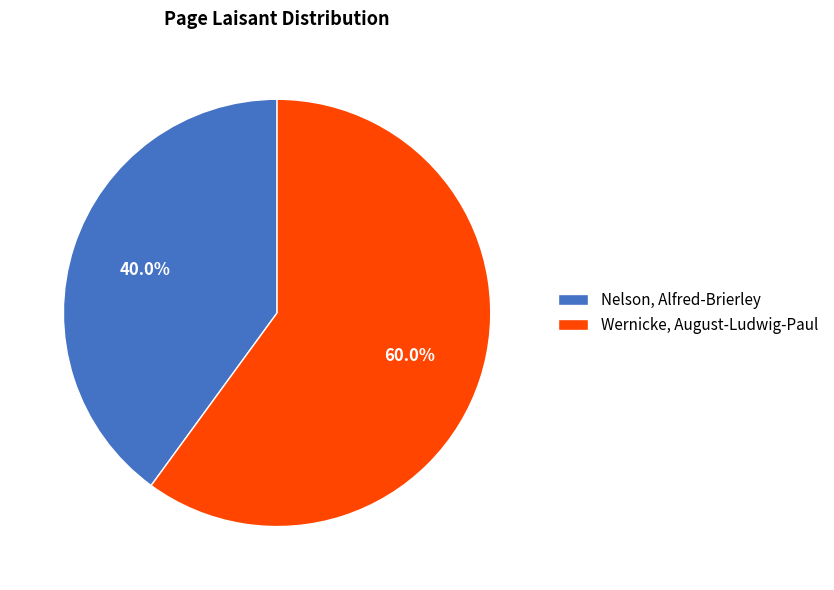

Which has a higher value, Wernicke, August-Ludwig-Paul or Nelson, Alfred-Brierley?

Wernicke, August-Ludwig-Paul